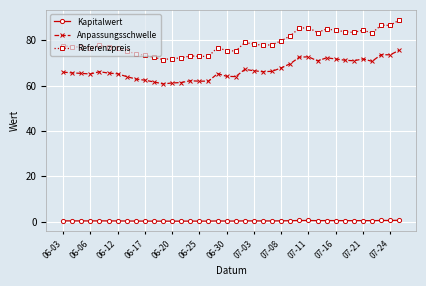

What is the minimum value for Anpassungsschwelle?

60.8